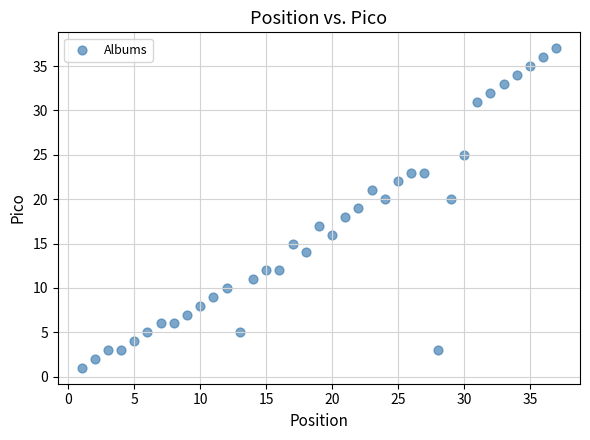

What is the range of Y values (max minus min)?

36